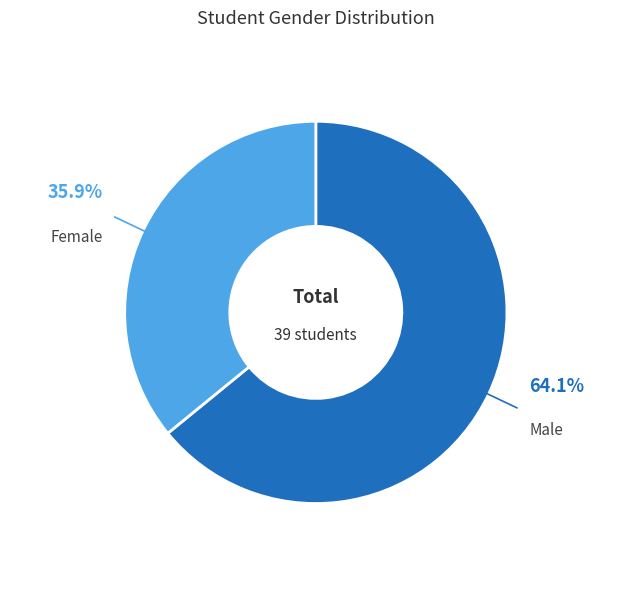

Which slice is the smallest?

Female